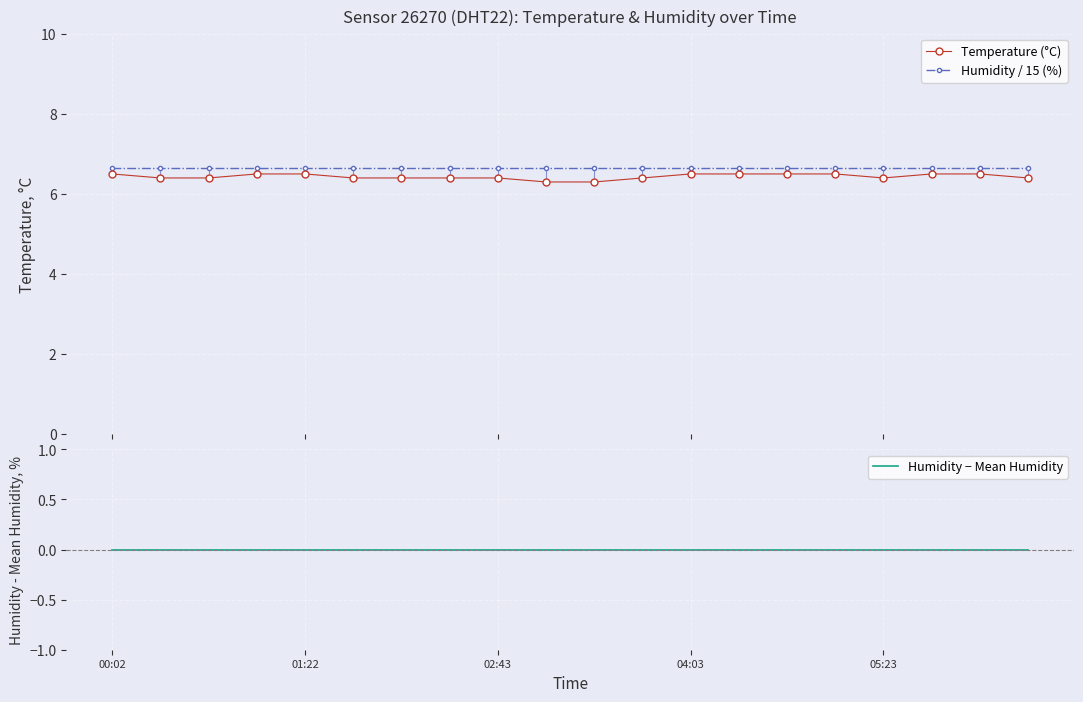

Reading left to right, what are all the values shown in this chart?

Temperature (°C): 6.5	6.4	6.4	6.5	6.5	6.4	6.4	6.4	6.4	6.3	6.3	6.4	6.5	6.5	6.5	6.5	6.4	6.5	6.5	6.4
Humidity / 15 (%): 6.7	6.7	6.7	6.7	6.7	6.7	6.7	6.7	6.7	6.7	6.7	6.7	6.7	6.7	6.7	6.7	6.7	6.7	6.7	6.7
Humidity − Mean Humidity: 0.0	0.0	0.0	0.0	0.0	0.0	0.0	0.0	0.0	0.0	0.0	0.0	0.0	0.0	0.0	0.0	0.0	0.0	0.0	0.0